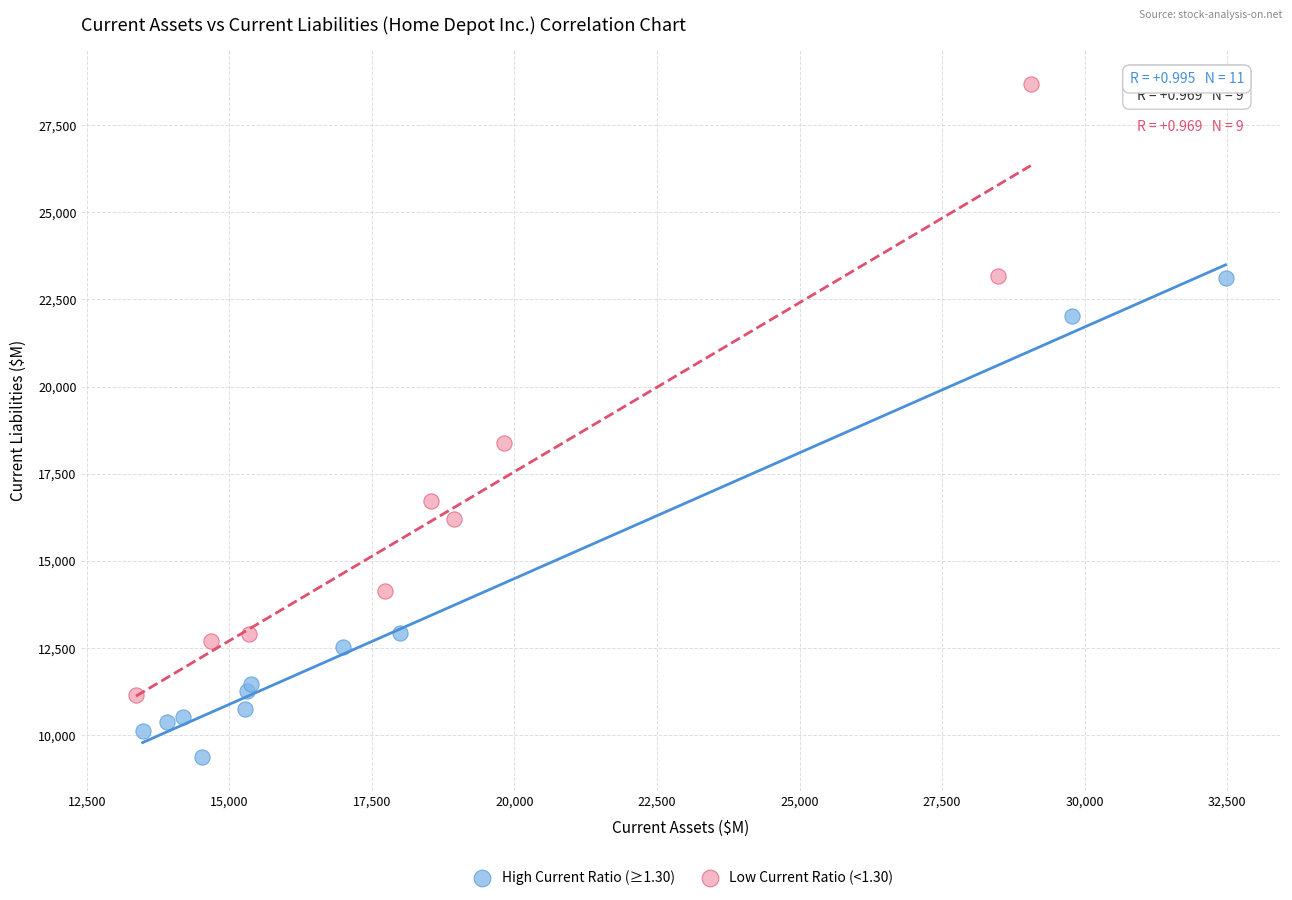

What are all the series names shown in the legend?

High Current Ratio (≥1.30), Low Current Ratio (<1.30)